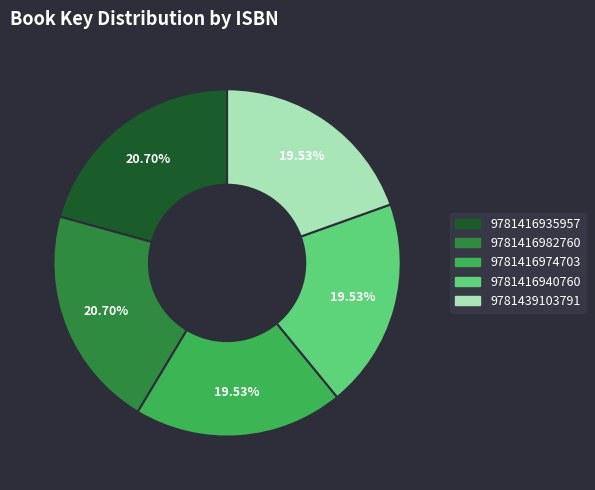

Is there a majority slice in this chart?

No